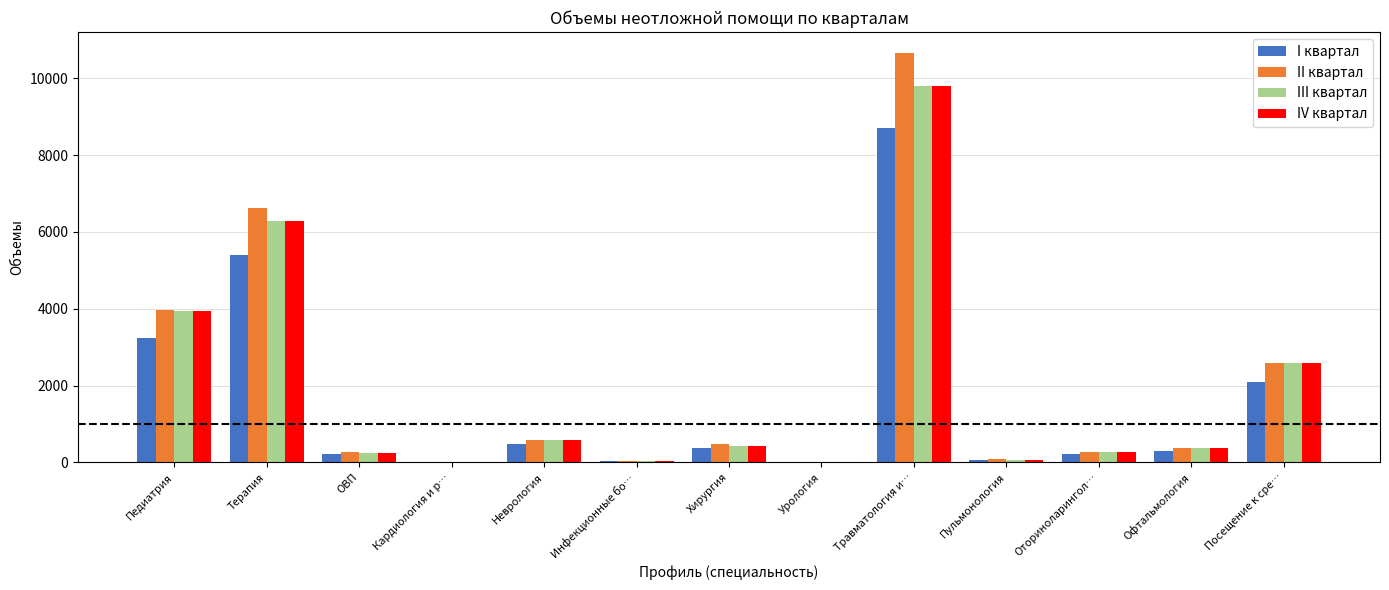

Between Неврология and Травматология и…, which series saw the biggest shift?

II квартал